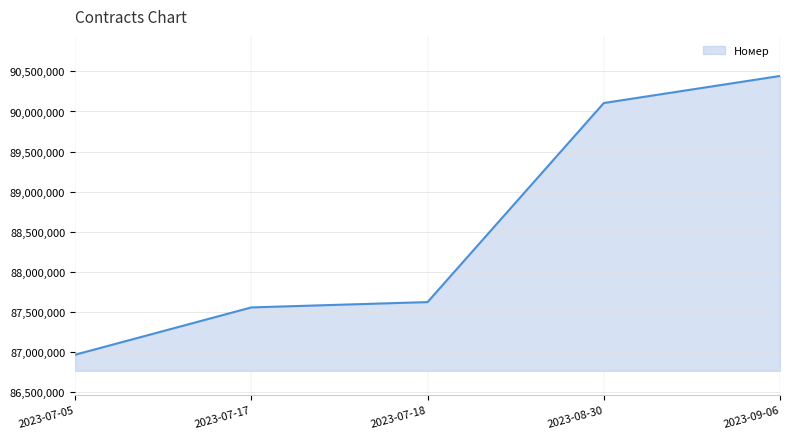

Rank the categories by value from lowest to highest.

2023-07-05, 2023-07-17, 2023-07-18, 2023-08-30, 2023-09-06